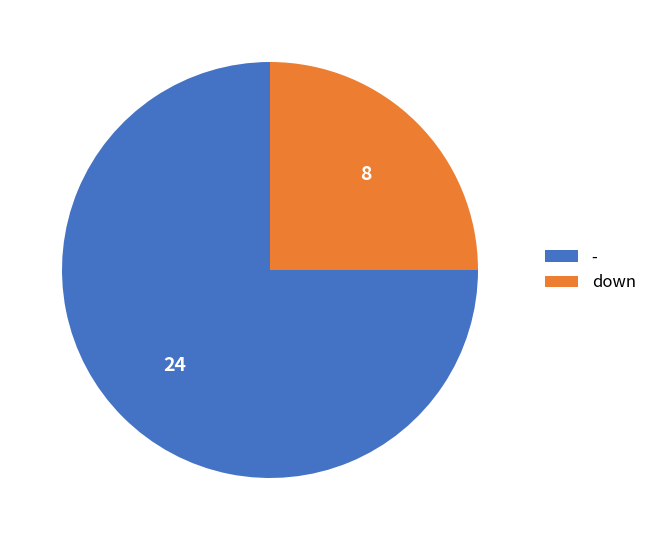

Which category accounts for the majority?

-